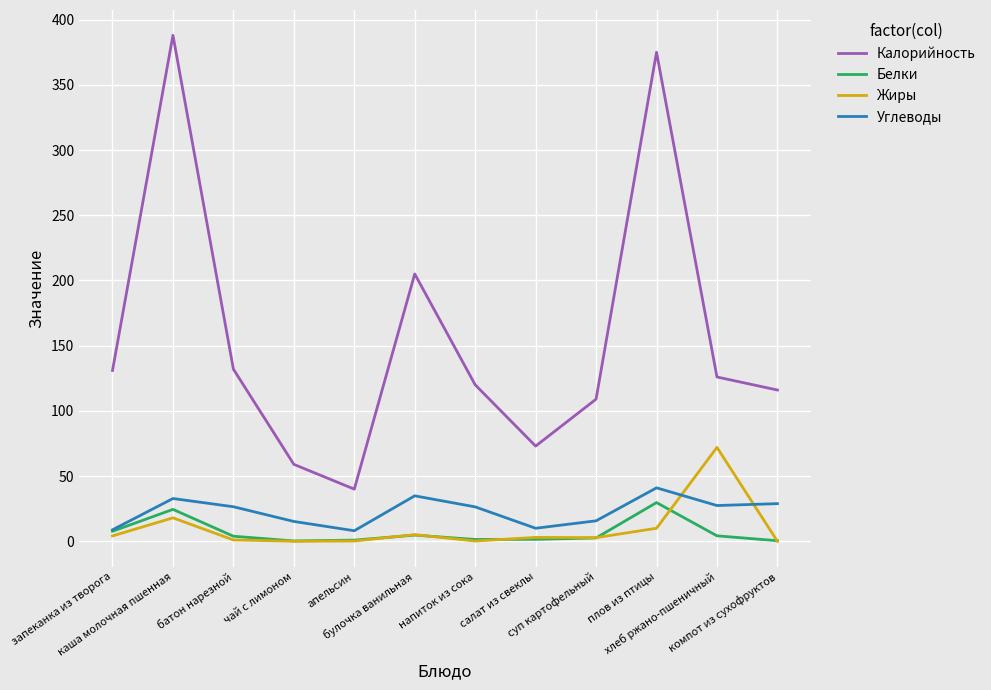

True or false: Калорийность and Жиры intersect in this chart.

False